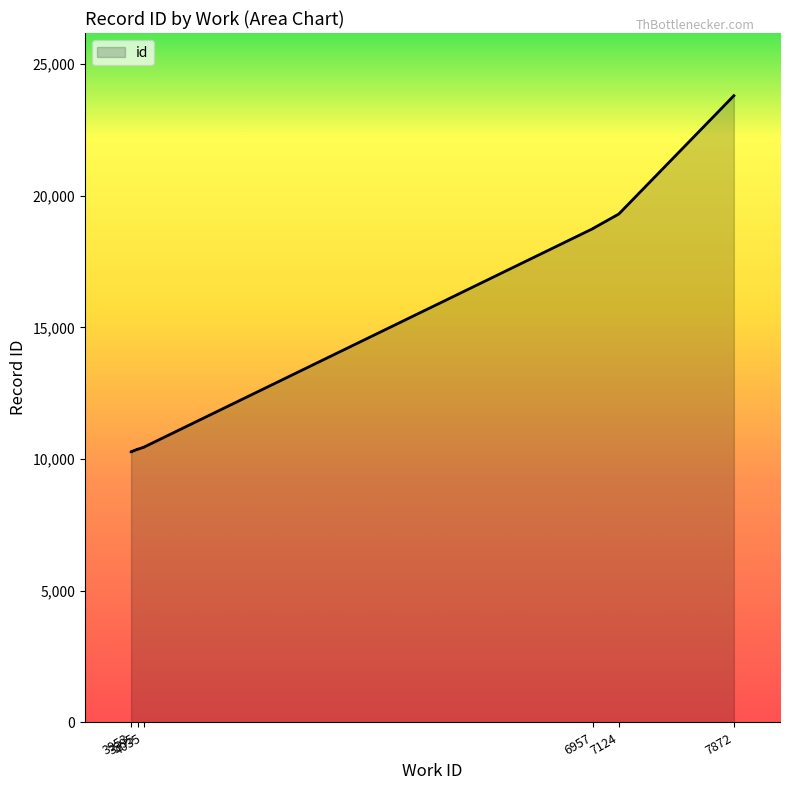

Does the chart display data point markers on the line(s)?

No